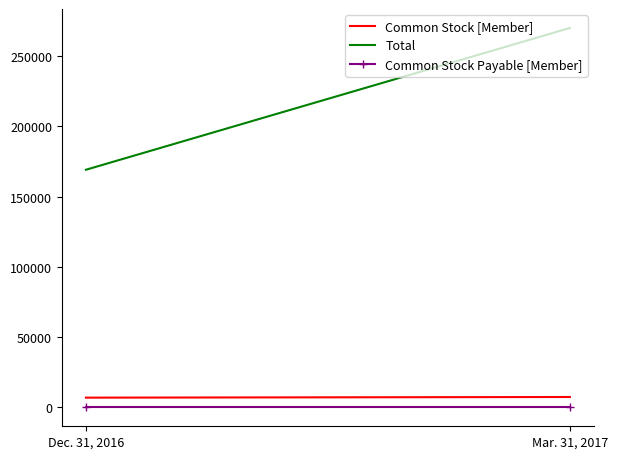

Is the value of Common Stock [Member] at Mar. 31, 2017 greater than the value of Total at Mar. 31, 2017?

No